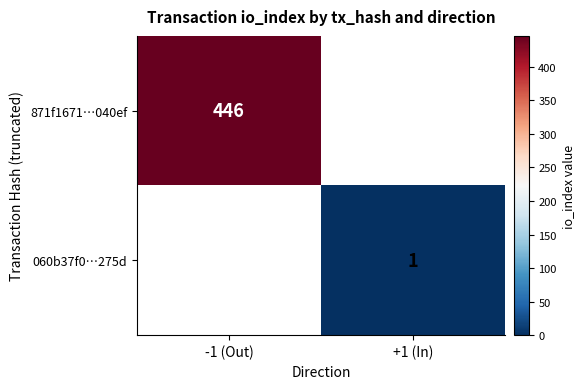

Is it true that 060b37f0…275d equals 1 at +1 (In)?

True